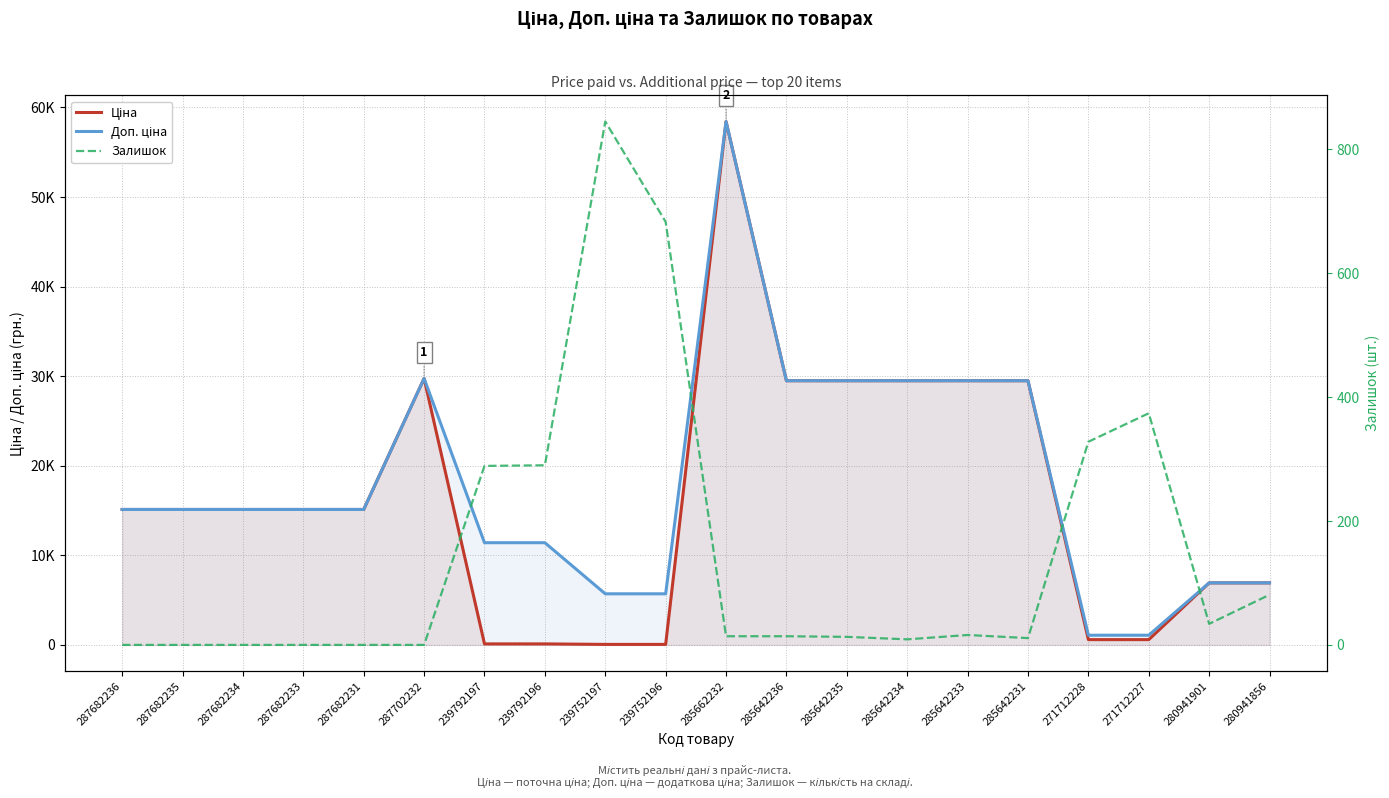

At which label does Залишок first exceed 14?

239792197